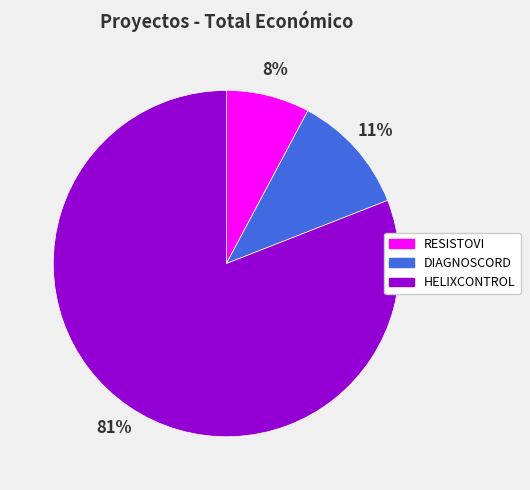

Which slice represents more than half of the pie?

HELIXCONTROL